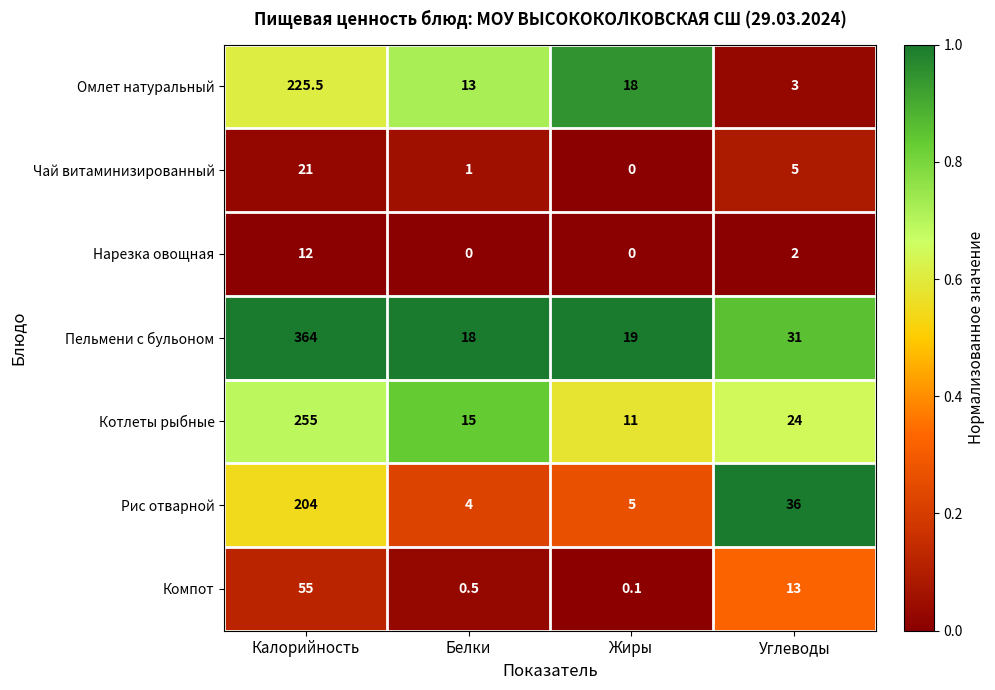

At how many categories does at least one series exceed 0?

4